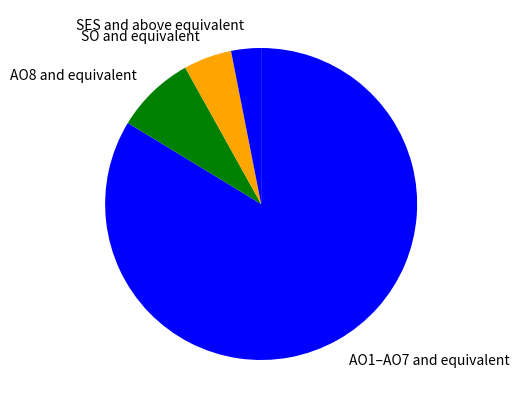

Rank the categories by value from lowest to highest.

SES and above equivalent, SO and equivalent, AO8 and equivalent, AO1–AO7 and equivalent